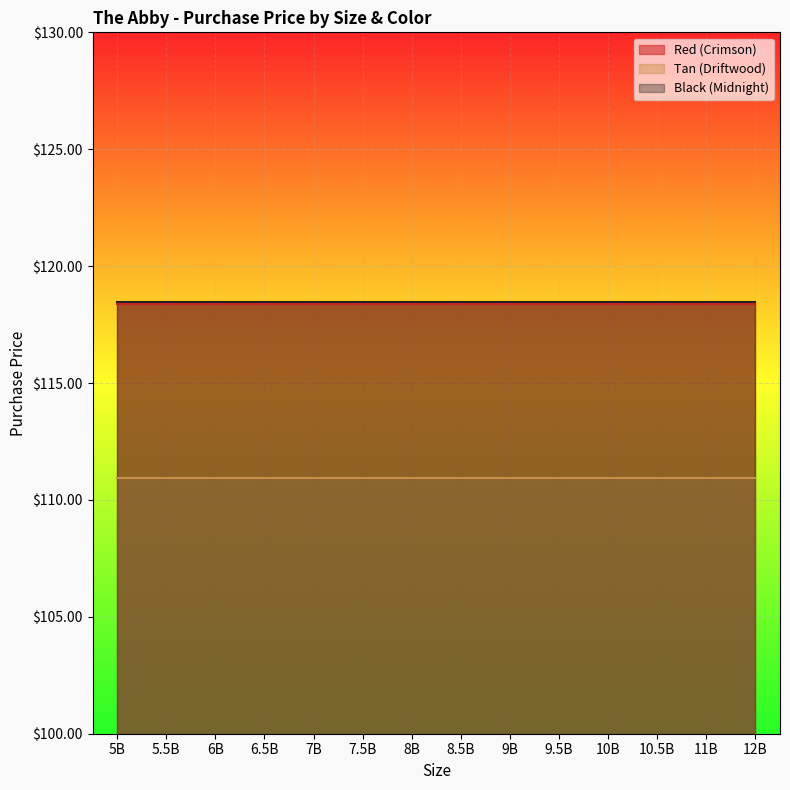

How many distinct data groups are displayed?

3